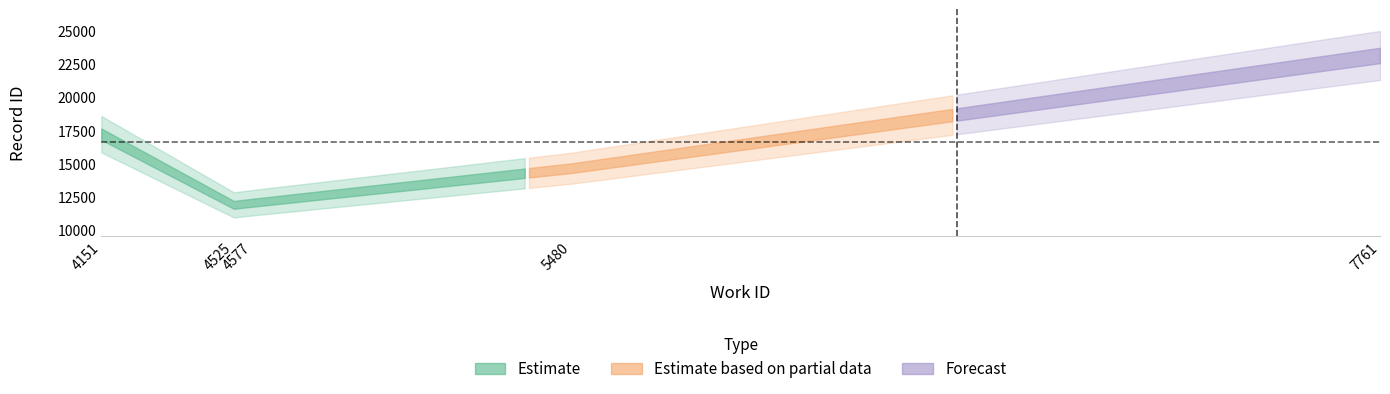

Reading left to right, extract all data points from this chart.

work_id: 4151	4525	4577	5480	7761
id: 17224	11880	12040	14659	23174